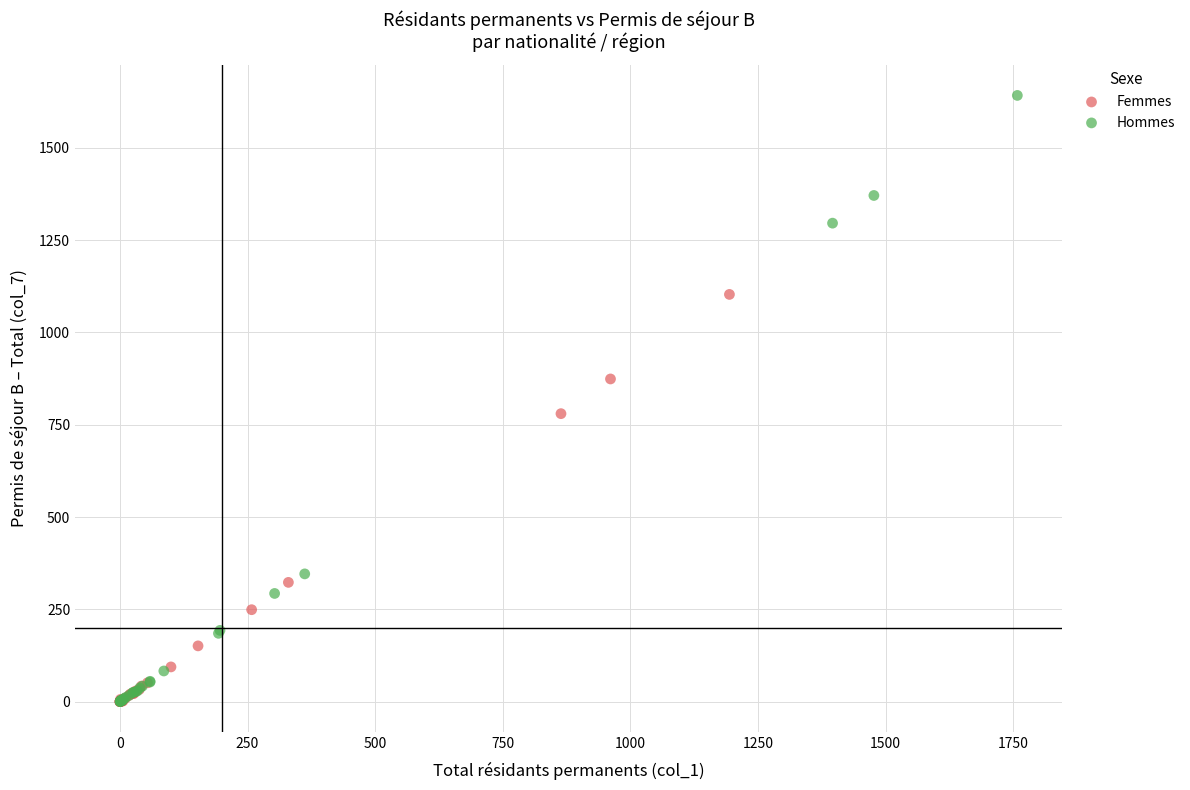

Which series contains the highest Y value?

Hommes